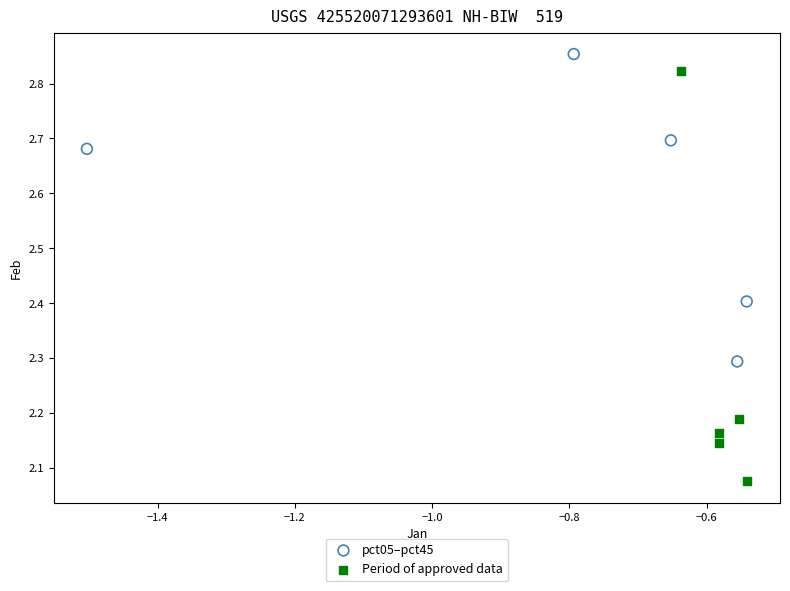

Which series contains the lowest Y value?

Period of approved data